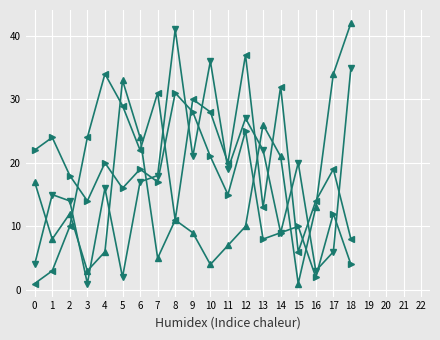

What is the difference between the highest and lowest values at 0?

21